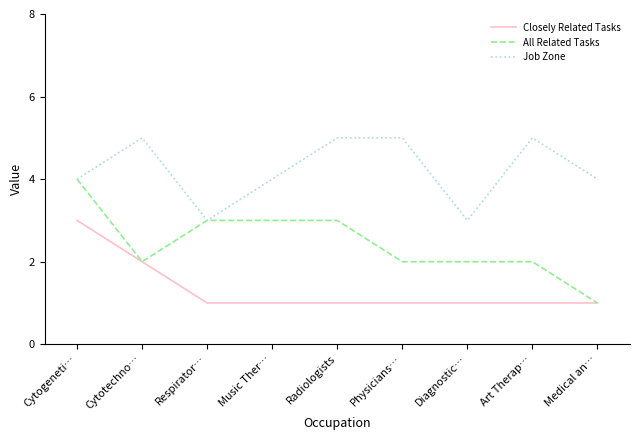

True or false: Job Zone has a value of 5 at Radiologists.

True